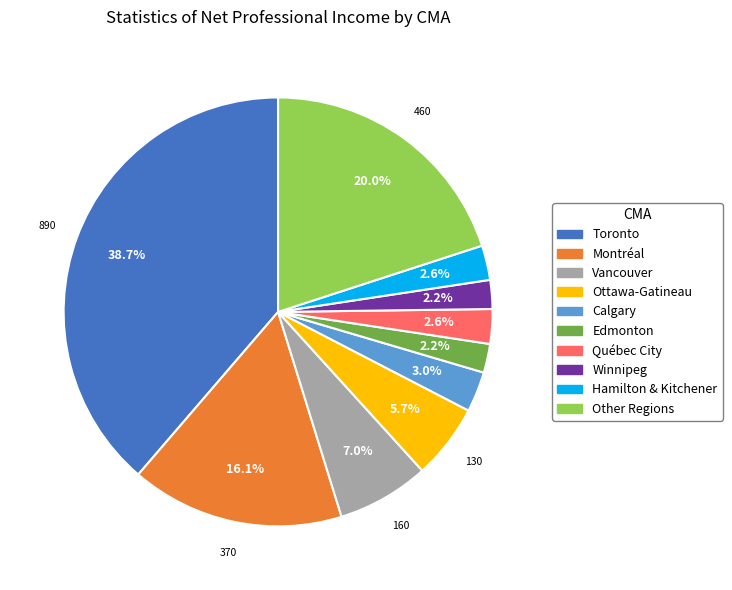

Which has a higher value, Edmonton or Toronto?

Toronto